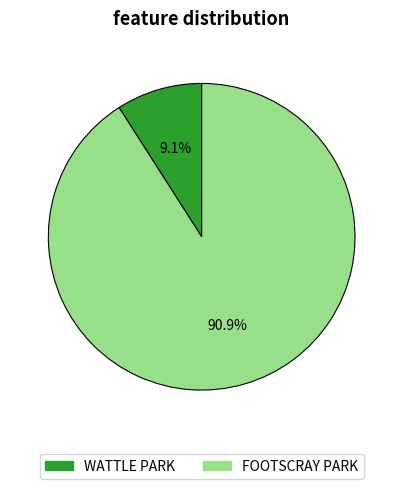

Which category has the biggest portion of the pie?

FOOTSCRAY PARK